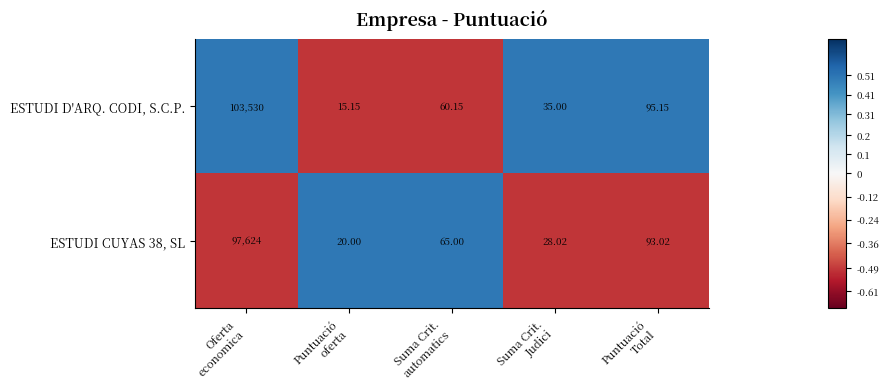

Which series has the widest spread of values?

ESTUDI D'ARQ. CODI, S.C.P.